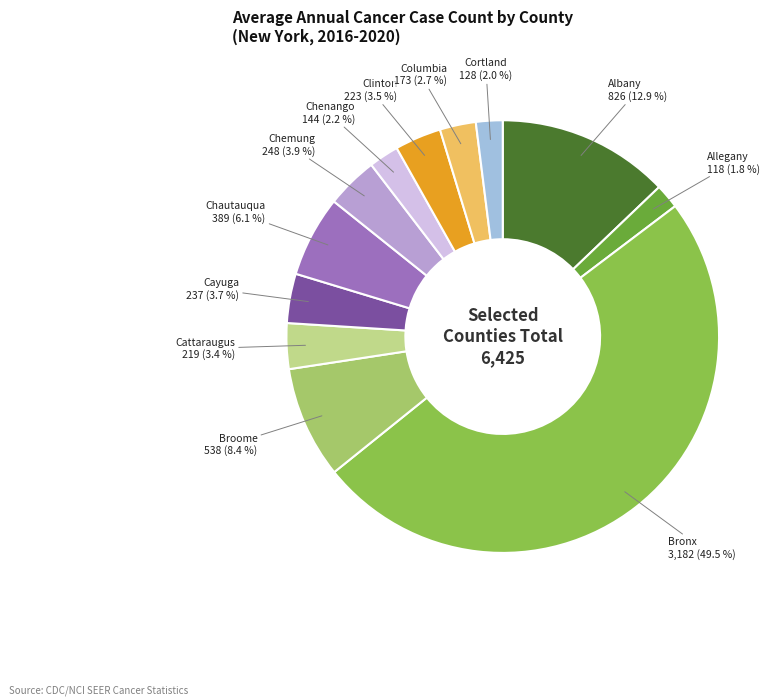

How many slices are in this pie chart?

12